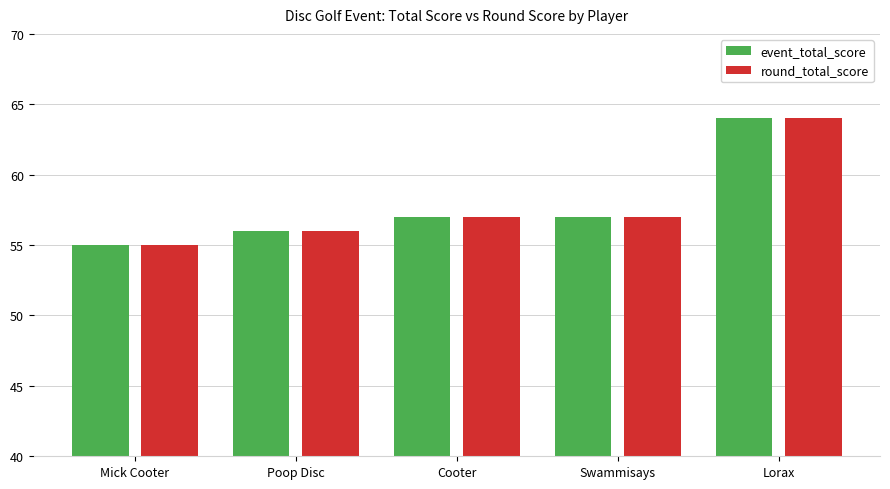

True or false: event_total_score has a value of 73 at Poop Disc.

False